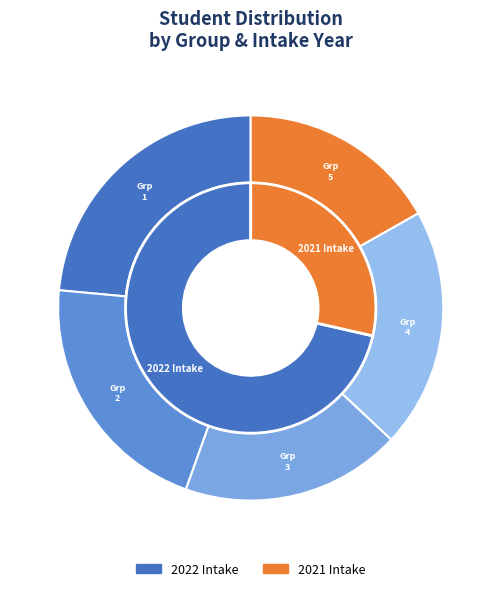

The Group 5 slice represents 6% of the pie. True or false?

False